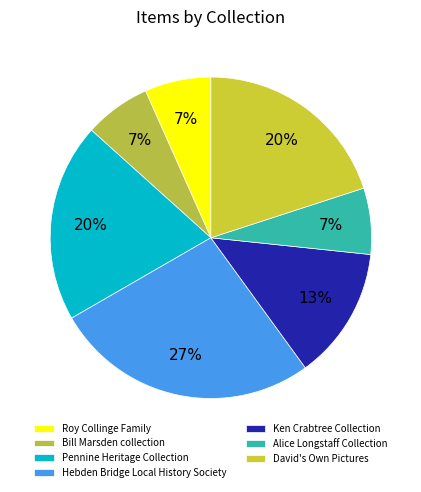

Is there any slice that represents more than half of the pie?

No